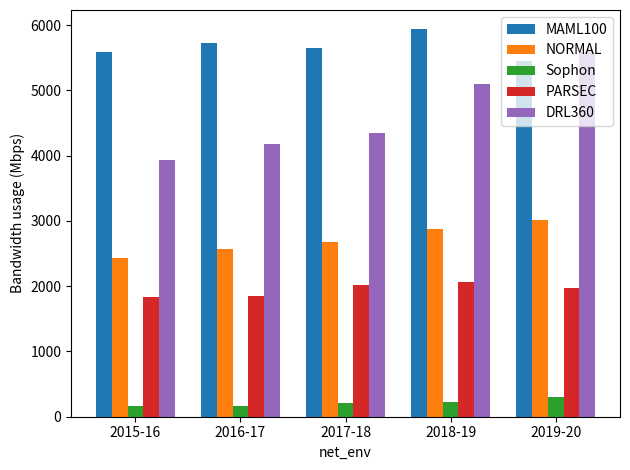

The DRL360 series shows 4176 at 2016-17. True or false?

True